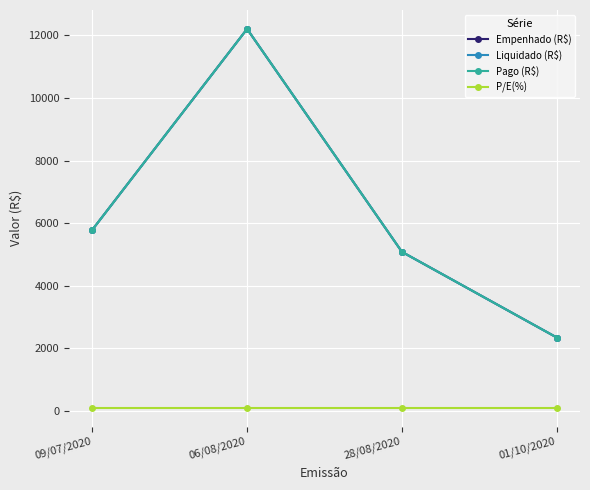

What is the label of the 4th point from the left?

01/10/2020